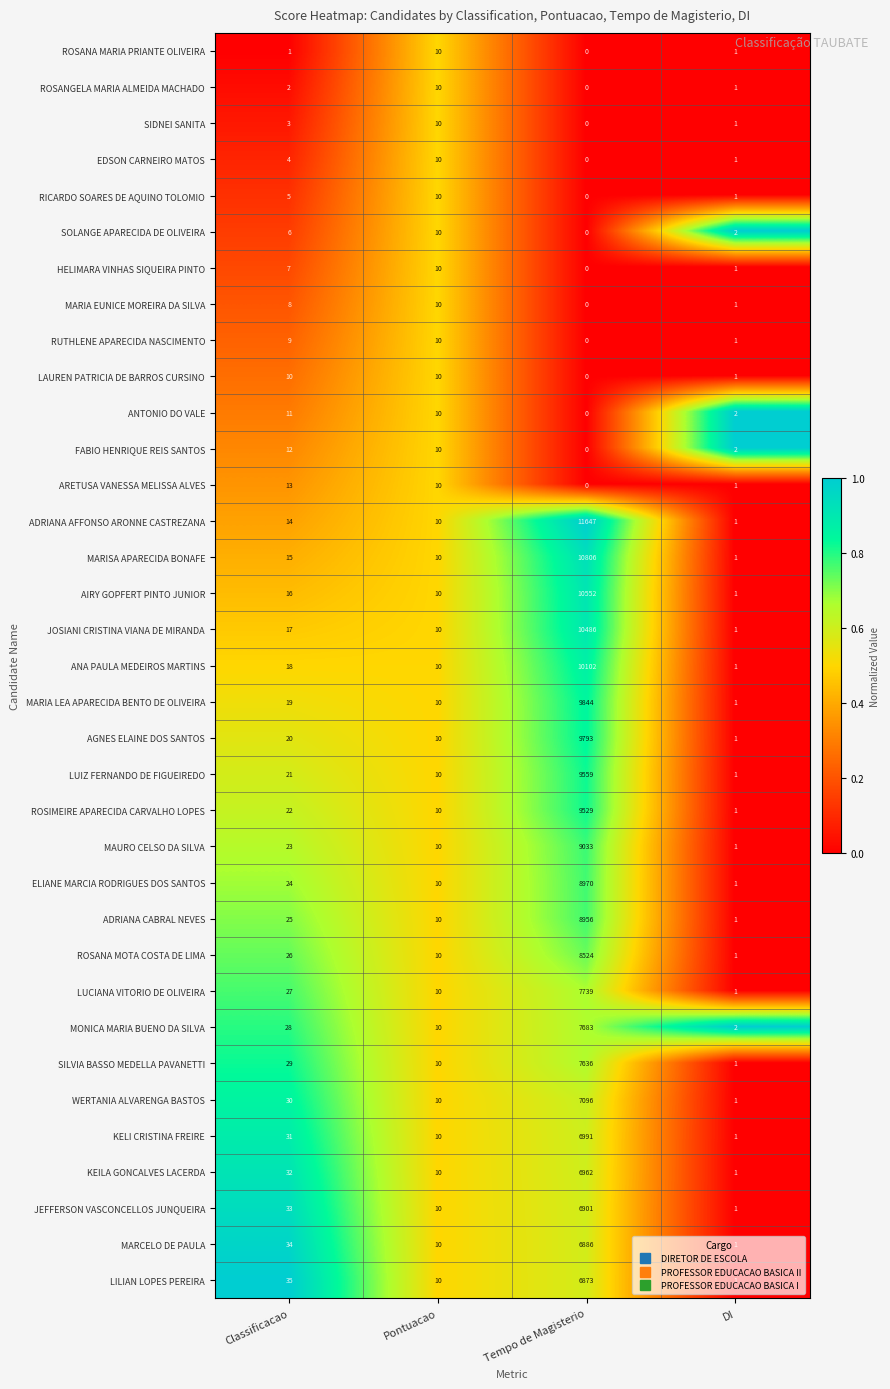

List the labels in order of SIDNEI SANITA value, smallest first.

Tempo de Magisterio, DI, Classificacao, Pontuacao